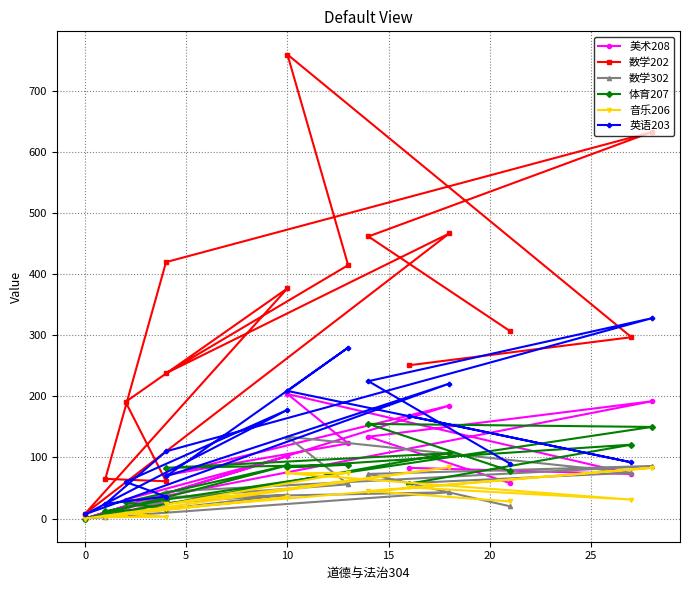

What are all the series names shown in the legend?

美术208, 数学202, 数学302, 体育207, 音乐206, 英语203